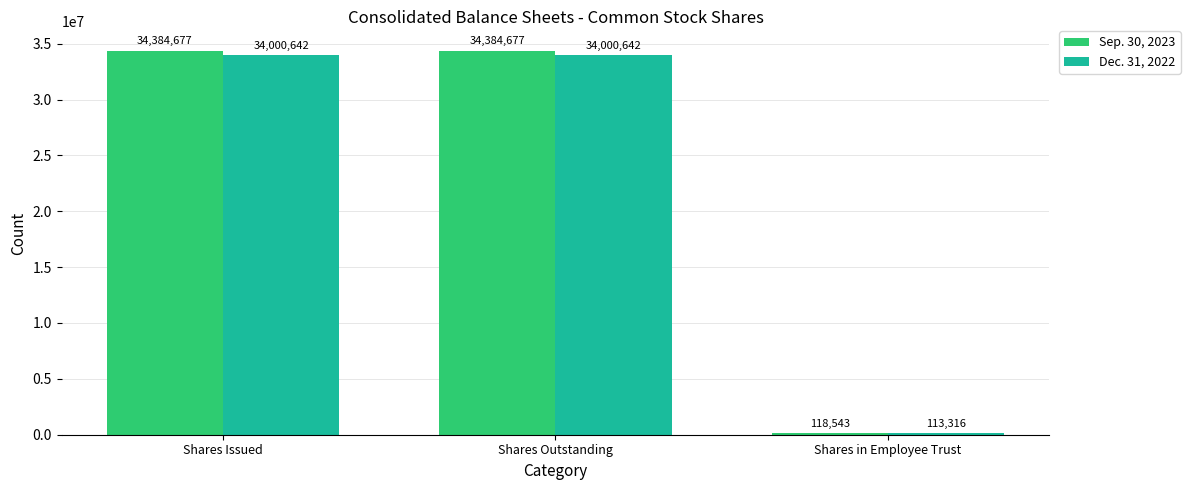

Reading left to right, list all the values displayed in this chart.

Sep. 30, 2023: 34384677	34384677	118543
Dec. 31, 2022: 34000642	34000642	113316